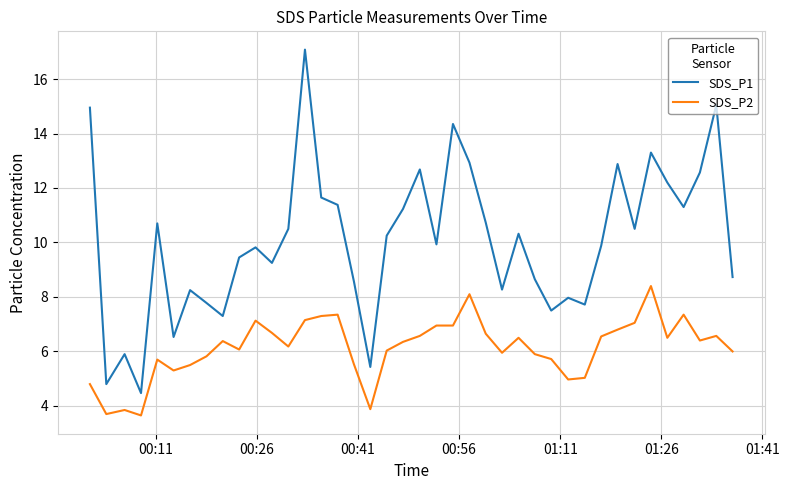

What is the difference between the maximum and minimum values in the SDS_P1 series?

12.6